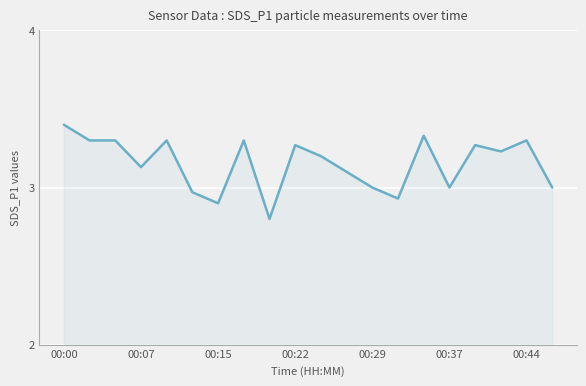

What is the smallest value displayed?

2.8